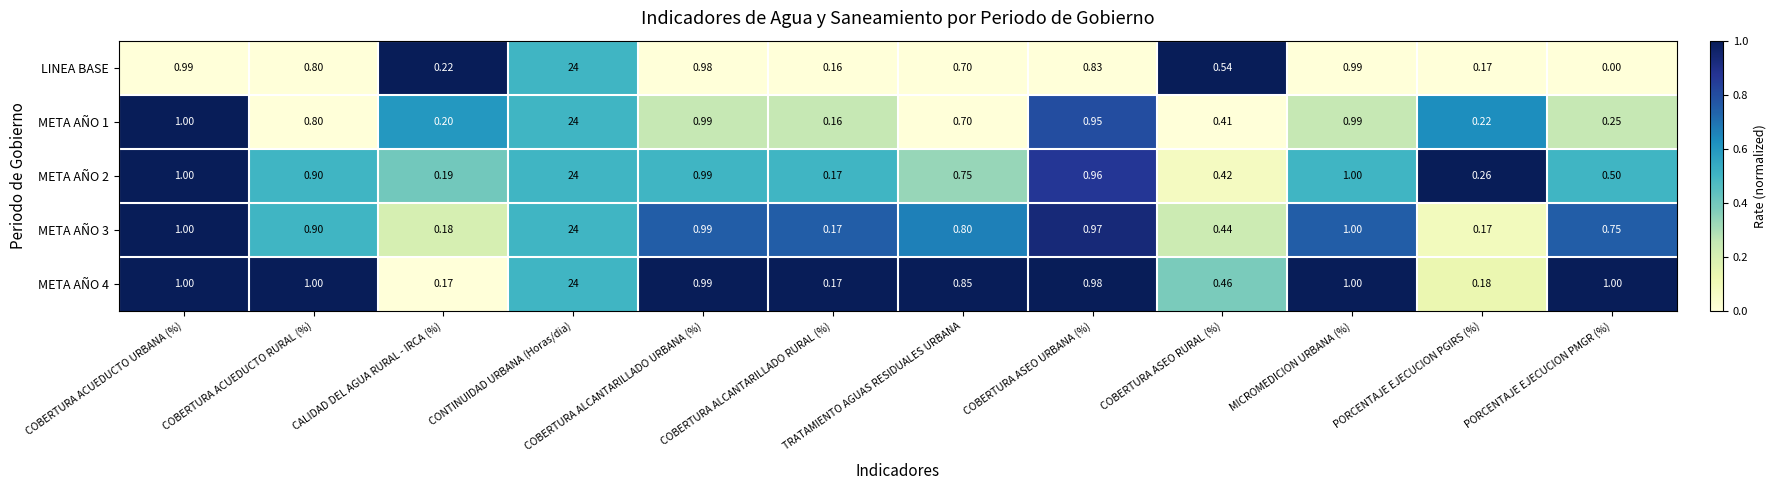

Is the value of META AÑO 4 at COBERTURA ACUEDUCTO URBANA (%) greater than the value of META AÑO 1 at COBERTURA ALCANTARILLADO URBANA (%)?

Yes